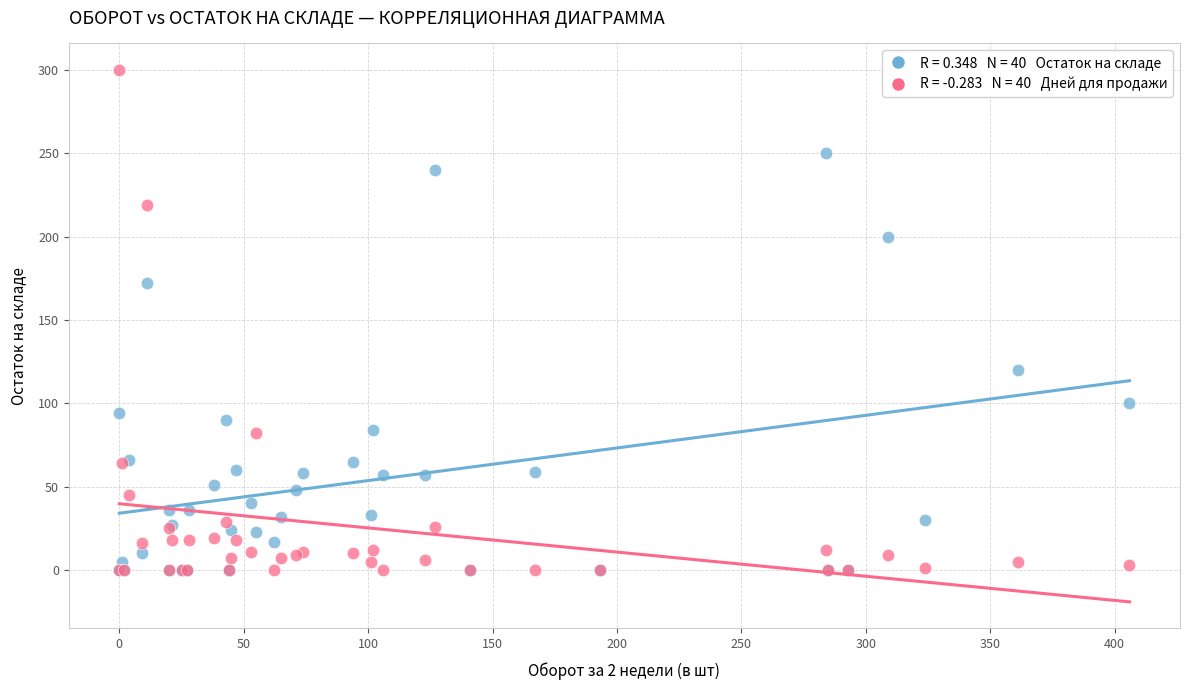

Across all series, what Y value is closest to 150?

172